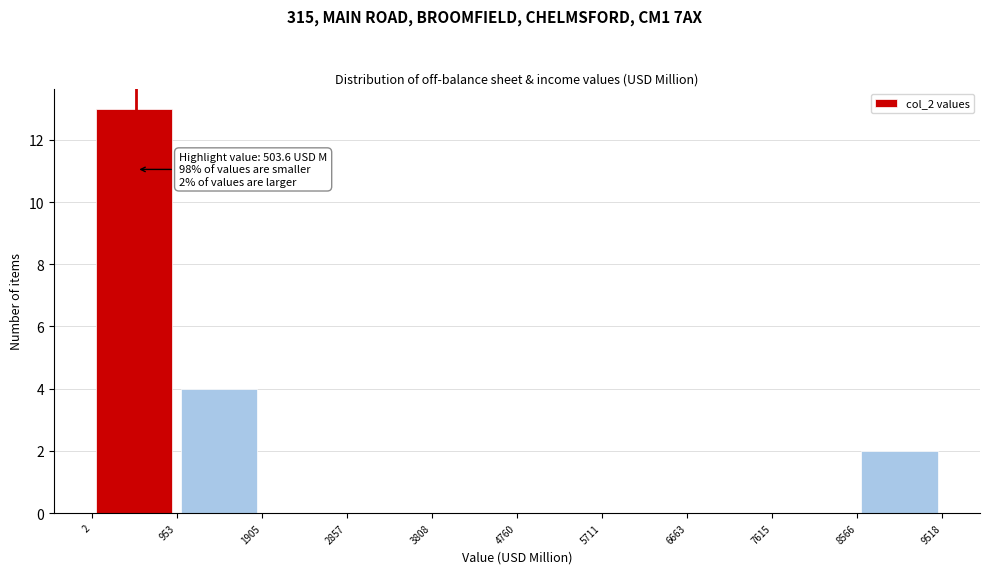

Over which range of the x-axis is the bar tallest?

2 to 953